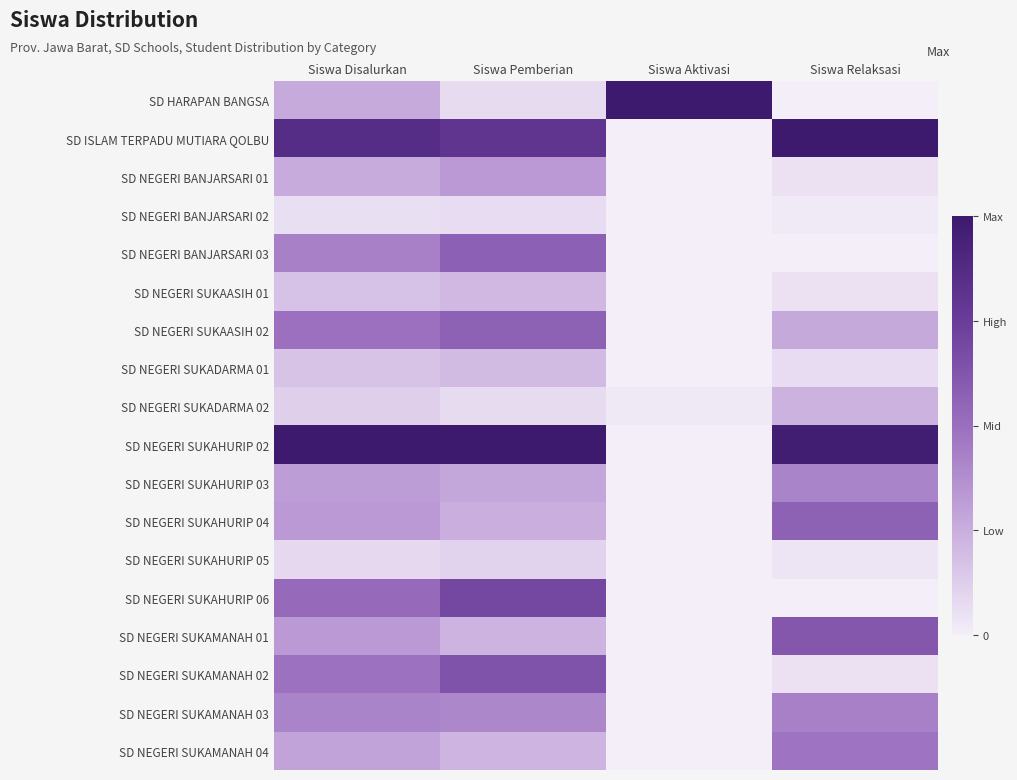

What is the total value across all series at Siswa Aktivasi?

1.0